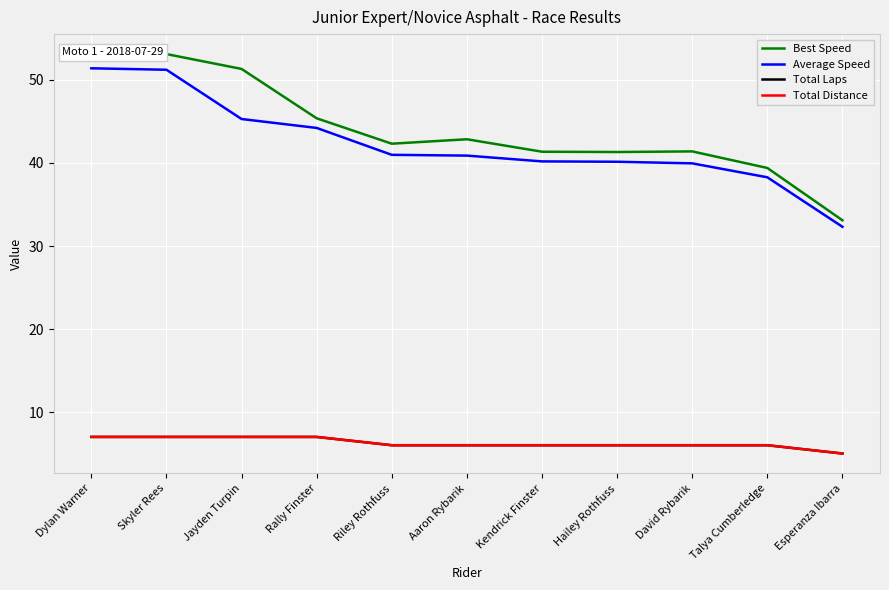

Where is Average Speed nearest to the value 41?

Riley Rothfuss